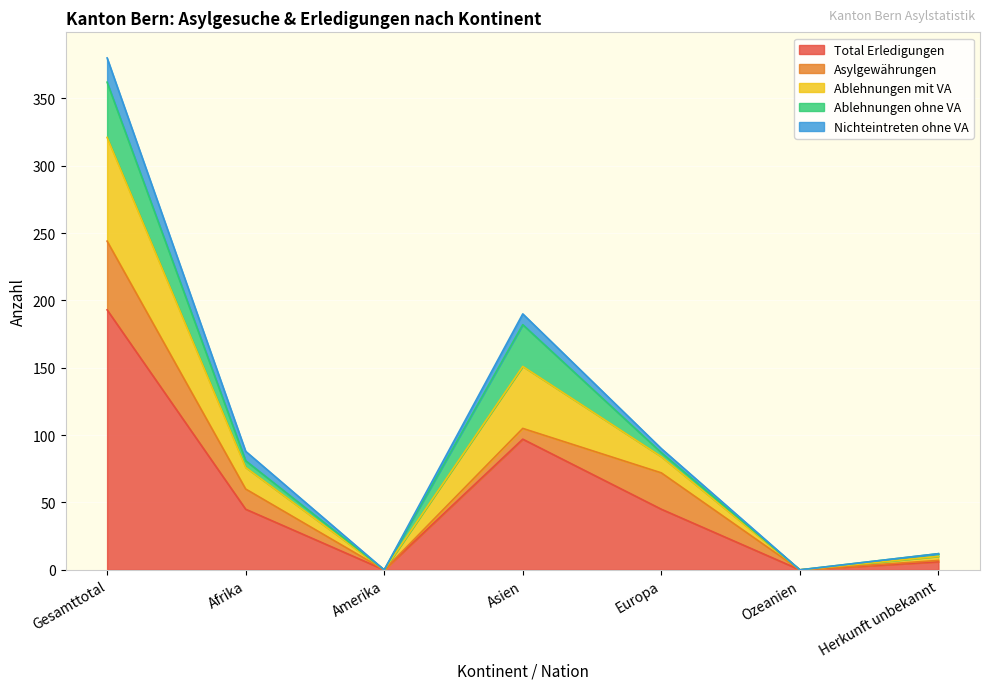

The value of Nichteintreten ohne VA at Gesamttotal is 27. True or false?

False